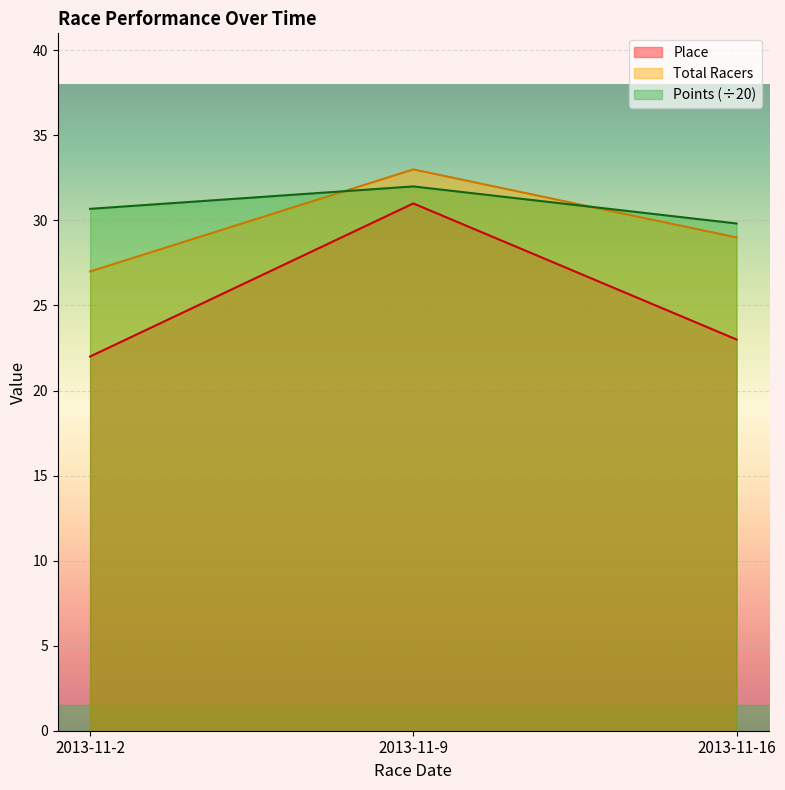

The value of Points at 2013-11-9 is 32.0. True or false?

True